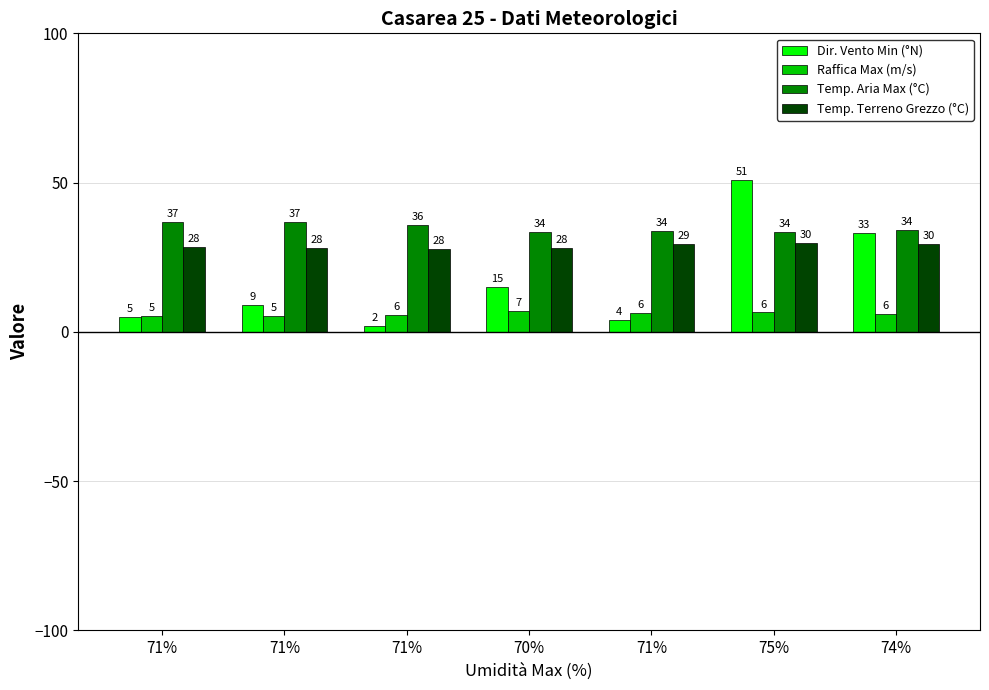

How many data points in Raffica Max (m/s) are above 6?

4